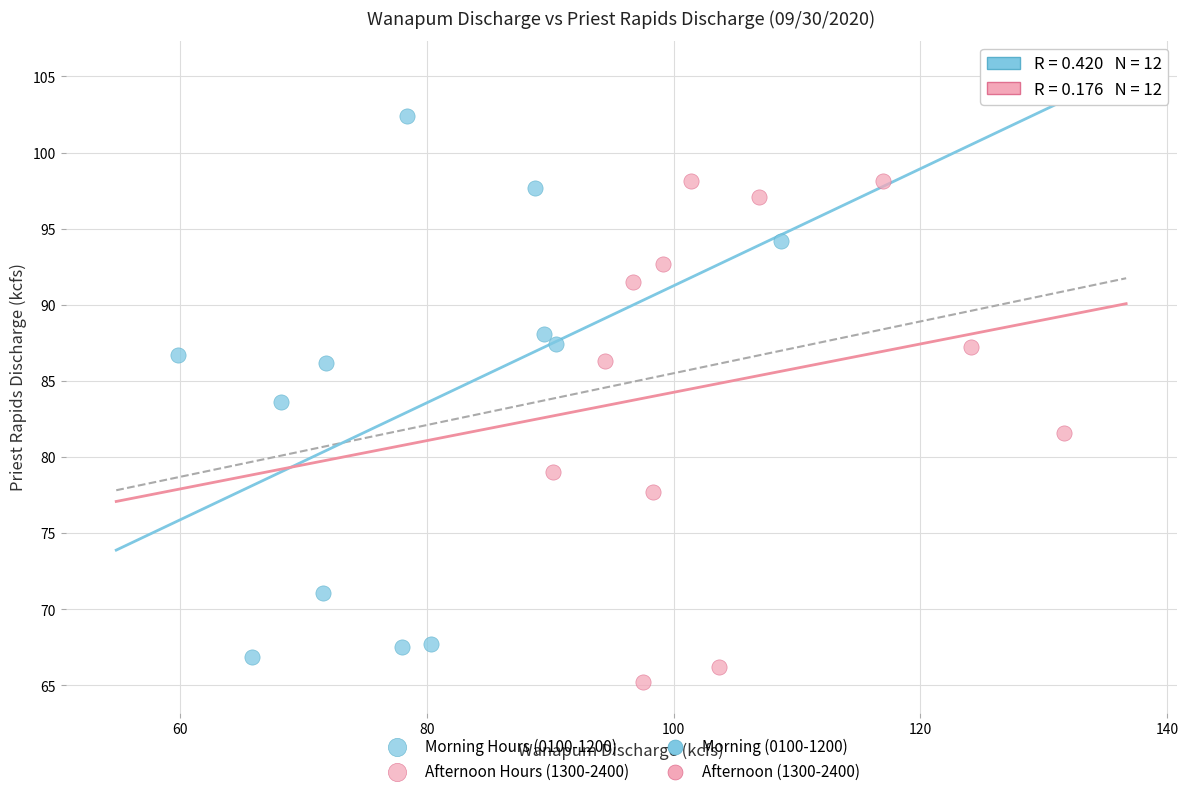

Which series has the largest Y range (max minus min)?

Morning Hours (0100-1200)